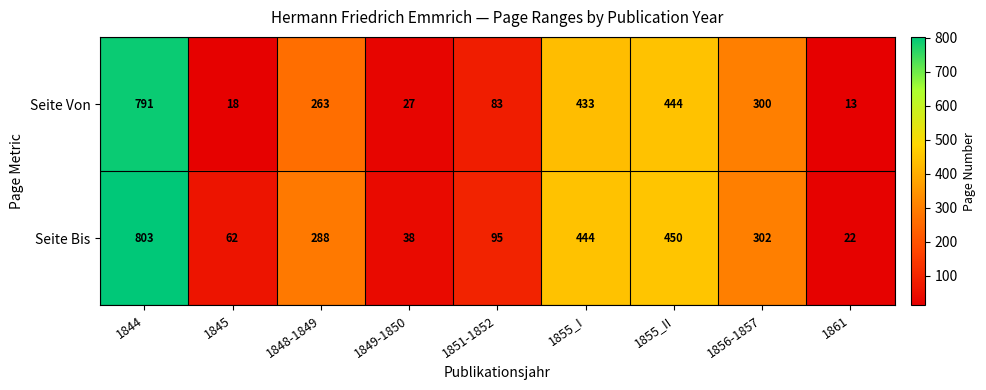

What is the greatest value displayed?

803